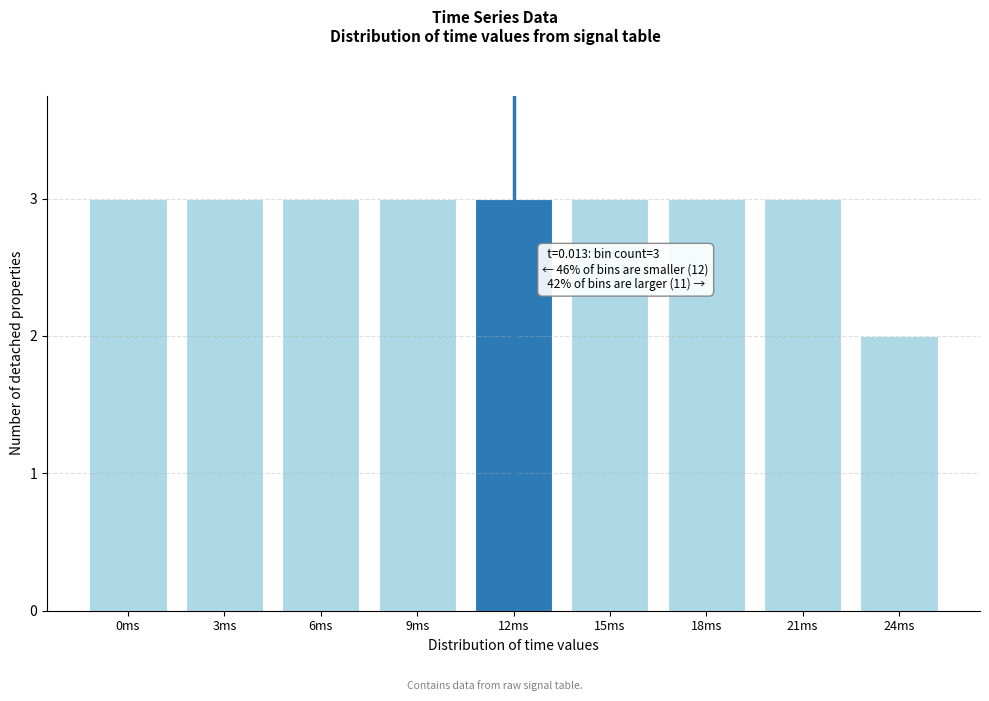

Reading left to right, what are all the values shown in this chart?

3	3	3	3	3	3	3	3	2